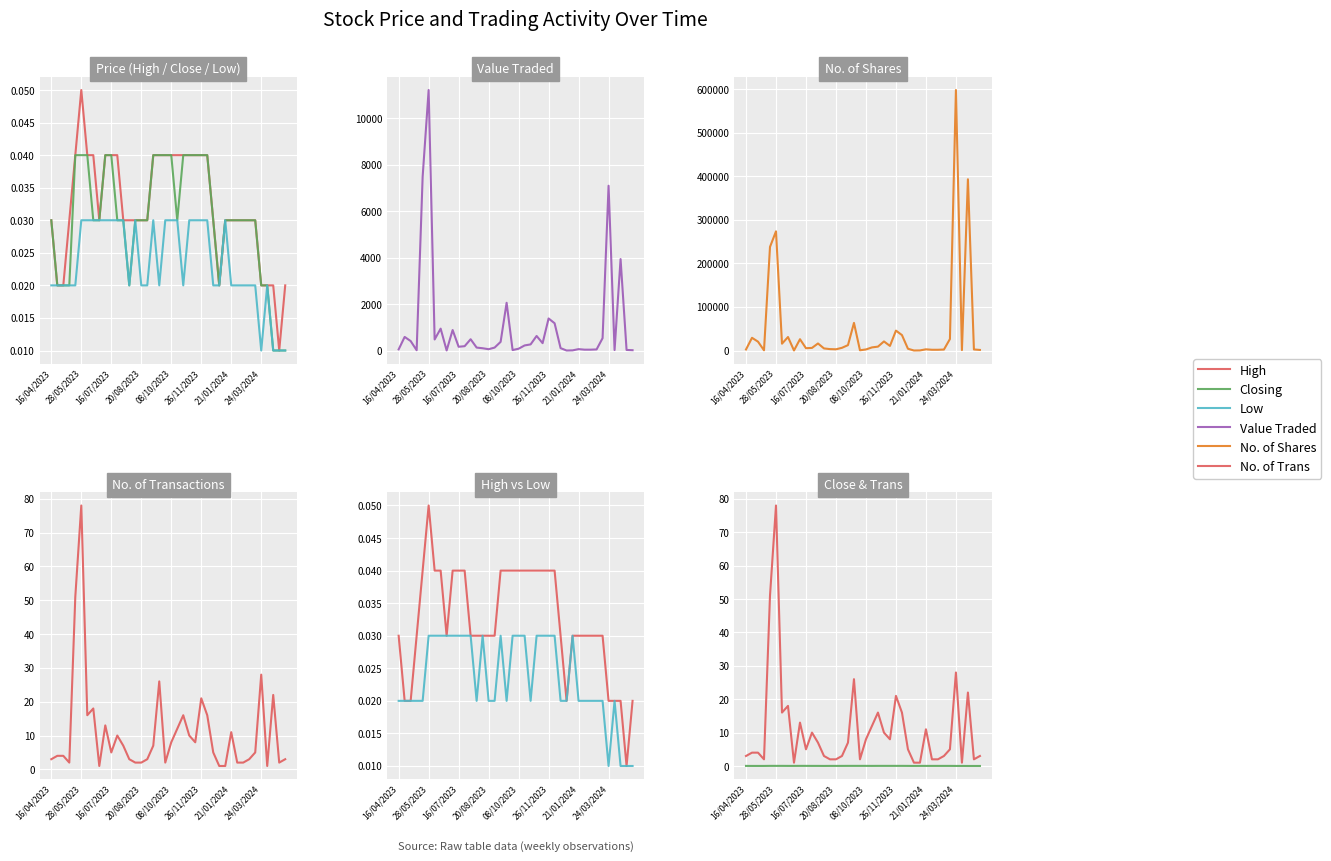

At which label does Value Traded reach its minimum?

28